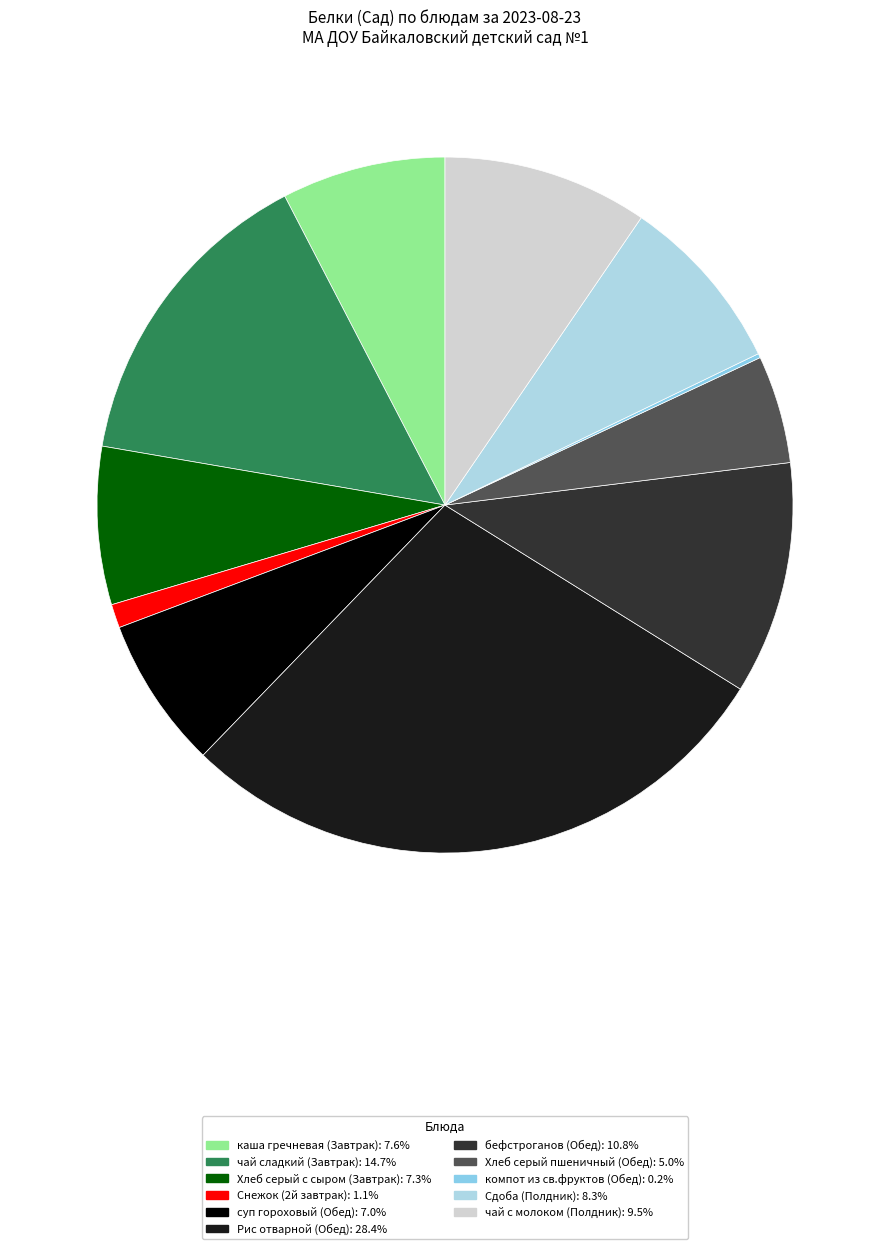

What percentage is the Снежок (2й завтрак) slice, to the nearest percent?

1%